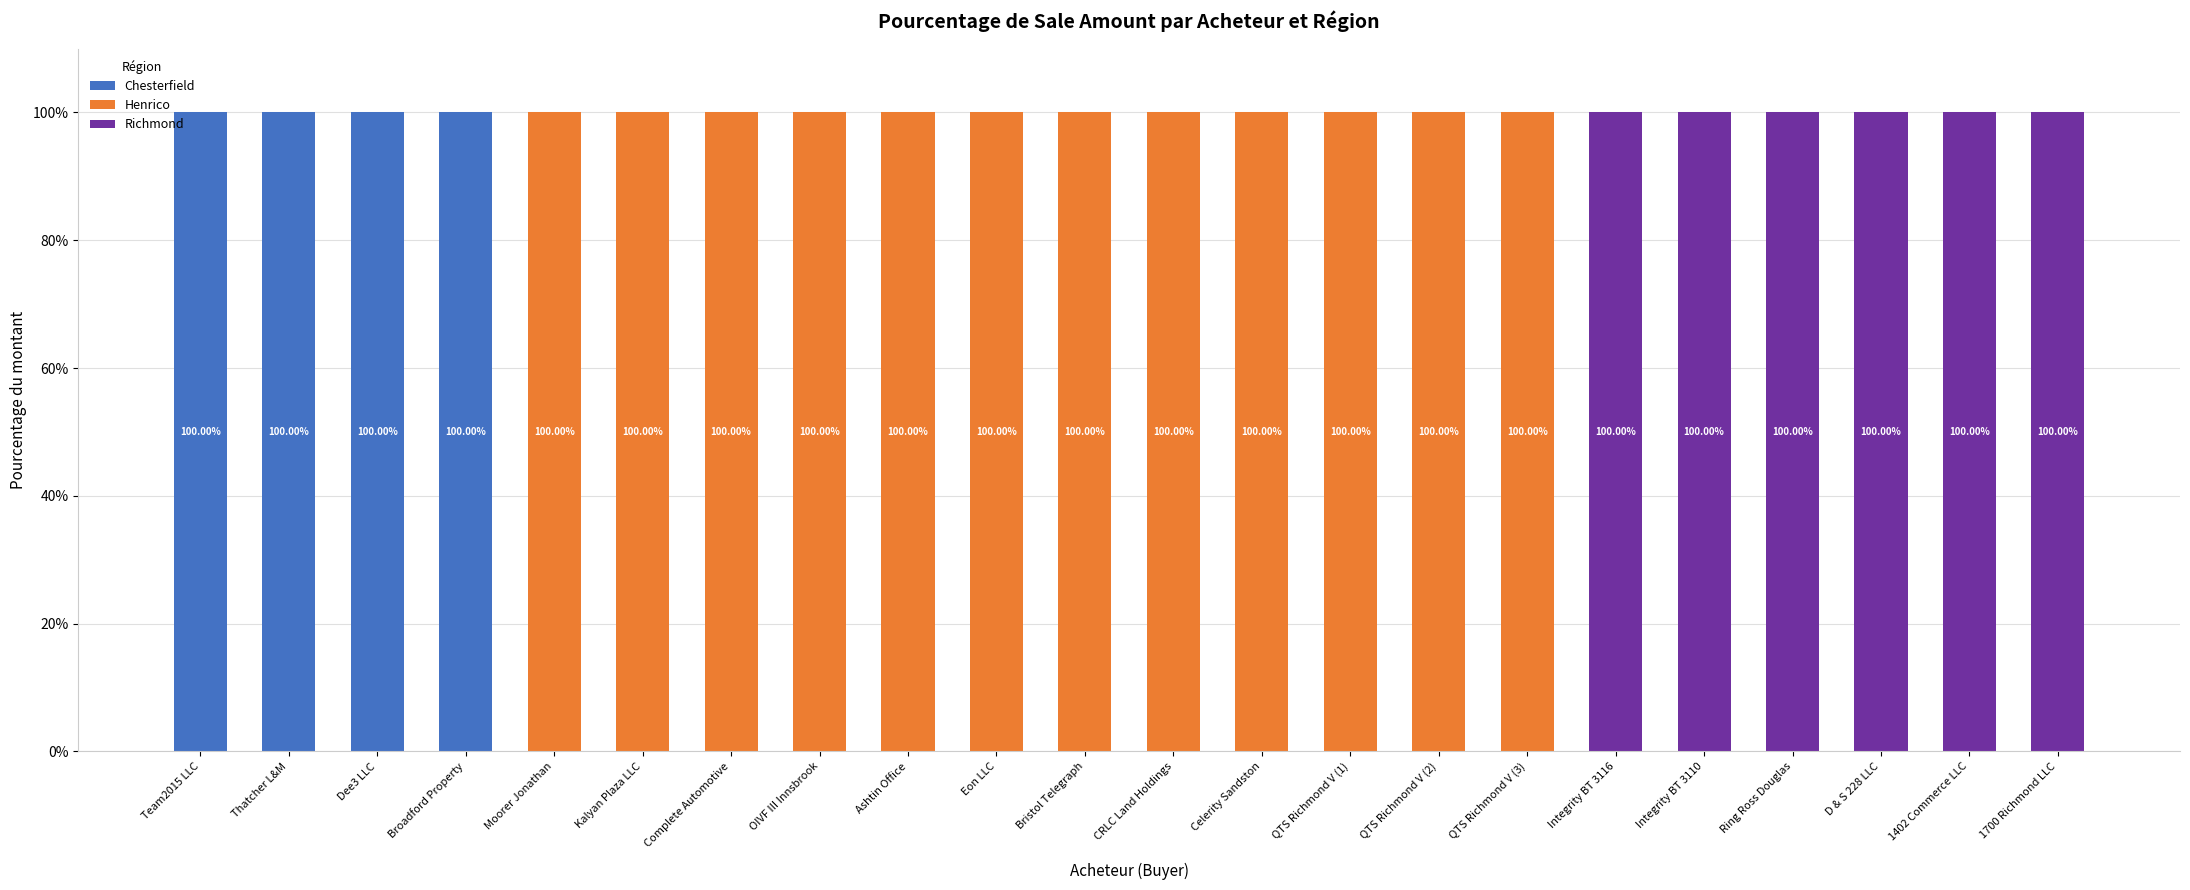

What is the total value across all series at Thatcher L&M?

100